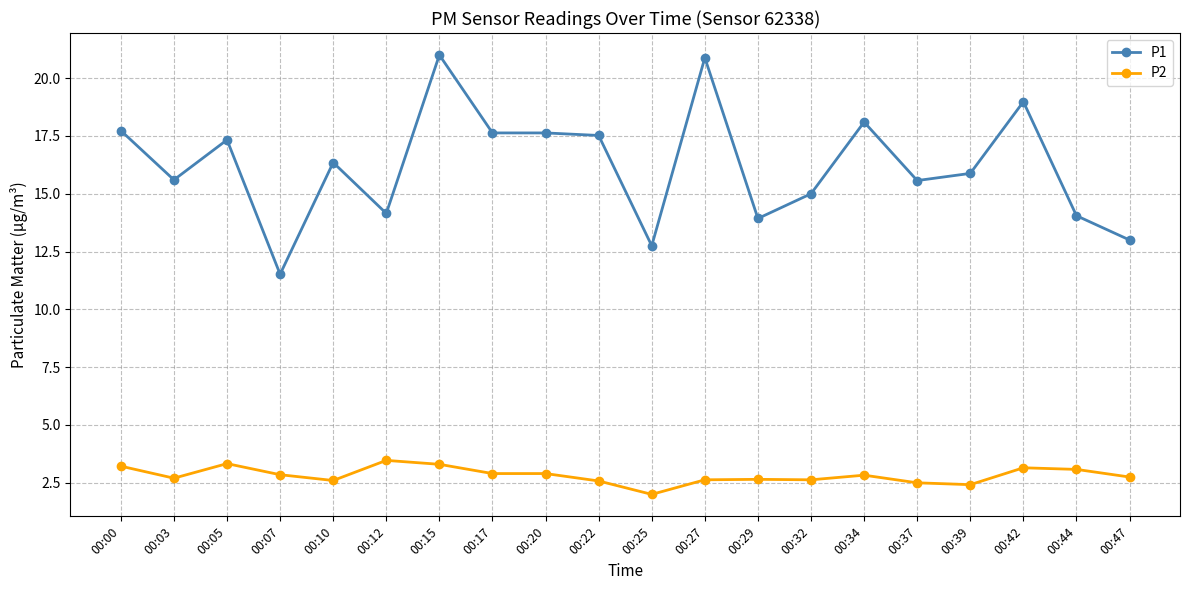

What is the sum of the P2 values at 00:10 and 00:17?

5.5